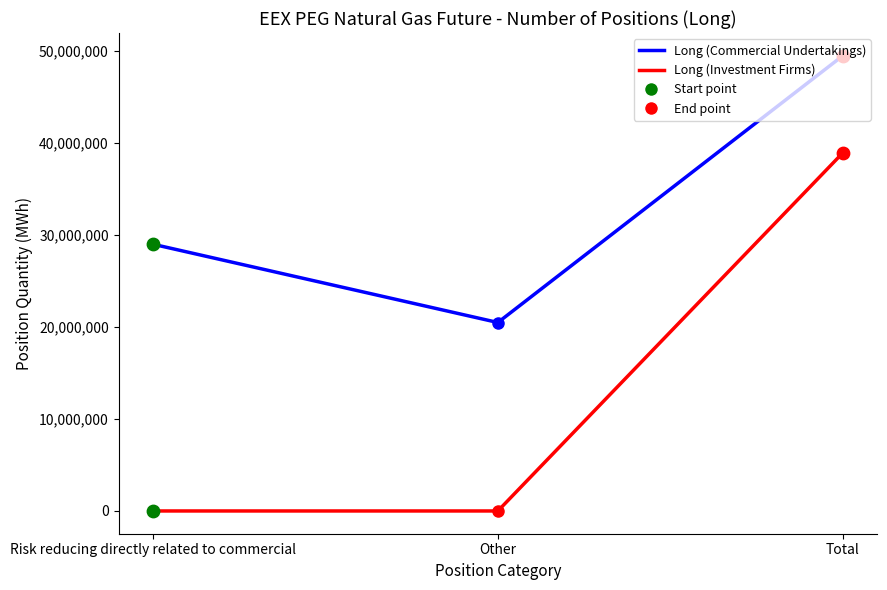

At which category is the sum across all series the highest?

Total